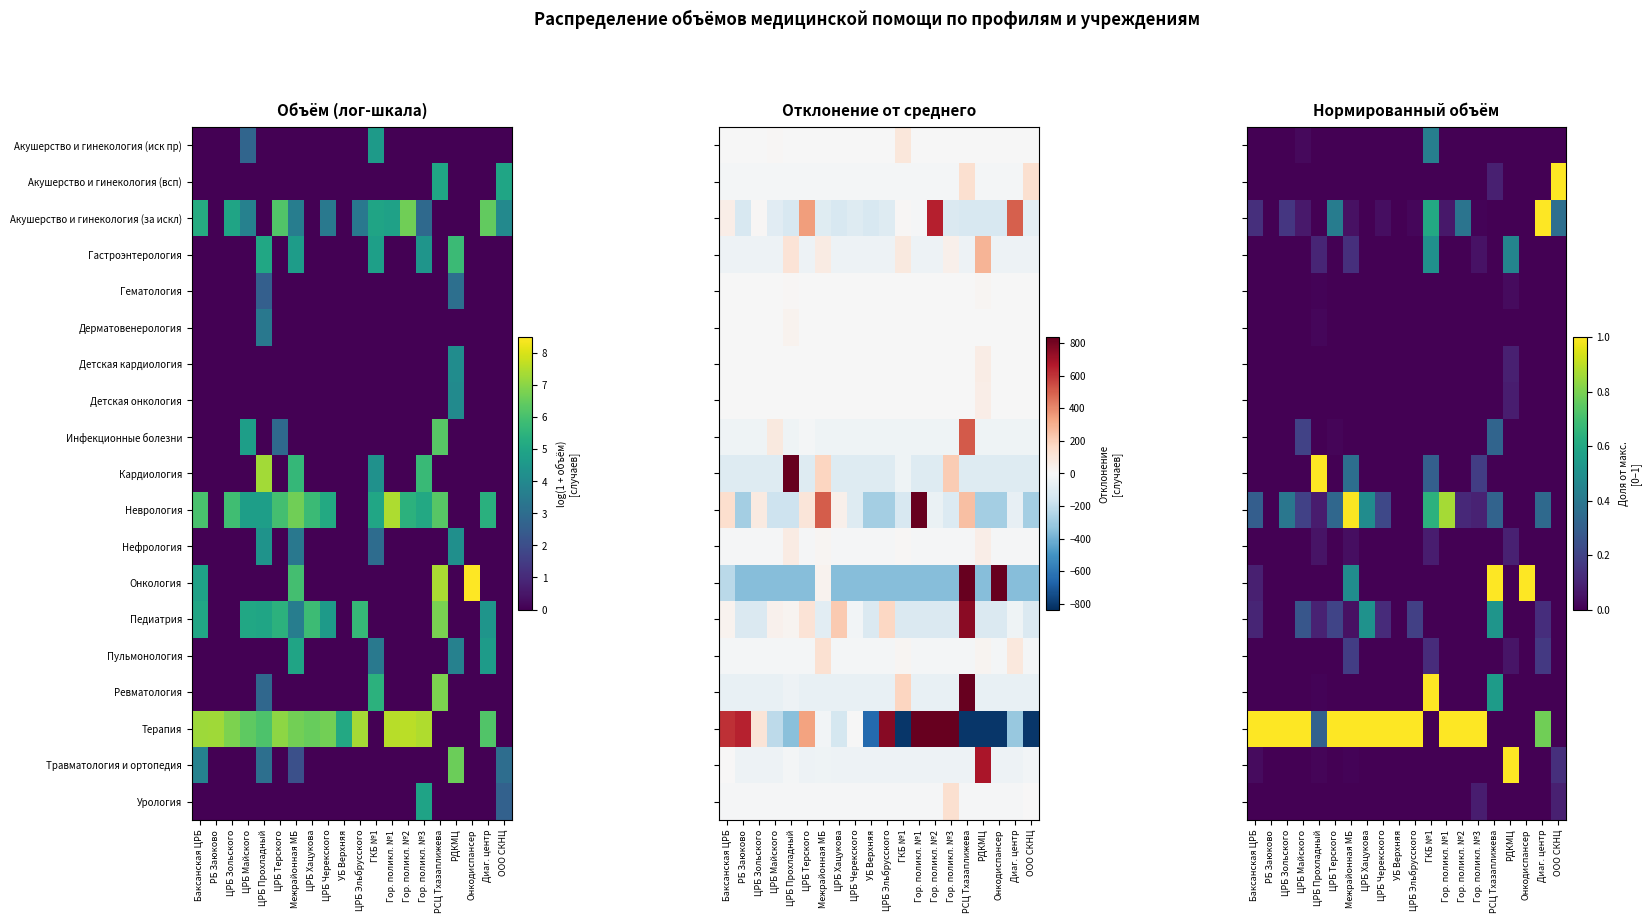

At which label does Педиатрия reach its peak?

РСЦ Тхазаплижева